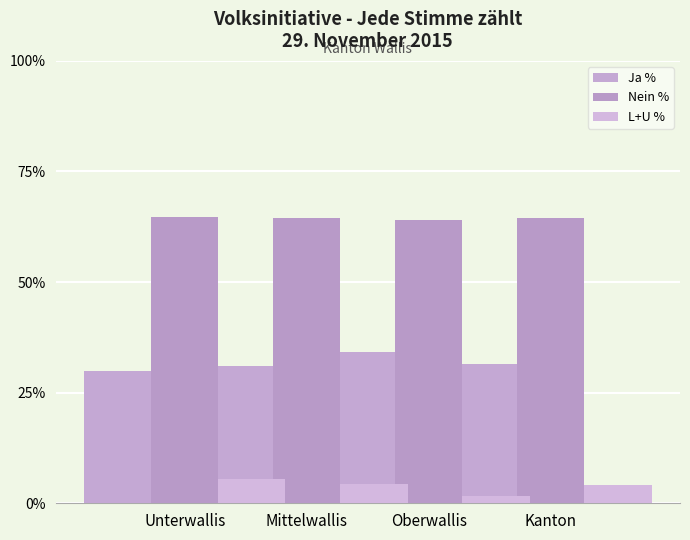

What is the minimum value shown in the chart?

1.7